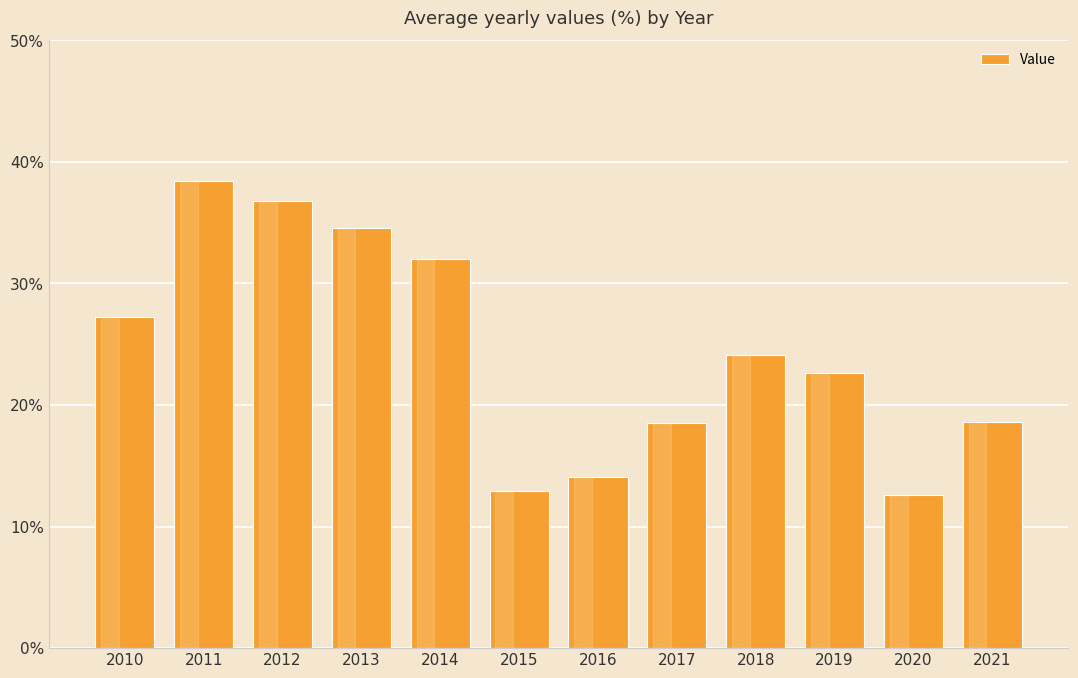

What value does the data have at 2011?

38.4